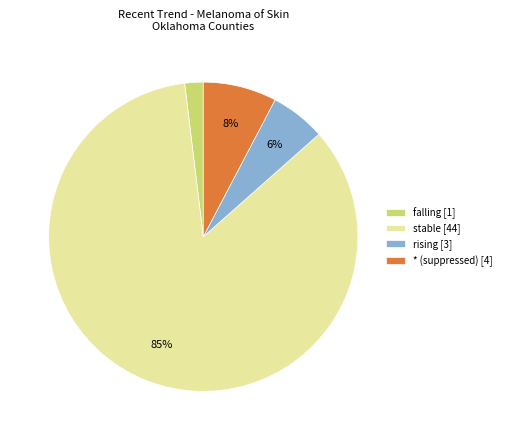

Which has a higher value, falling [1] or * (suppressed) [4]?

* (suppressed) [4]